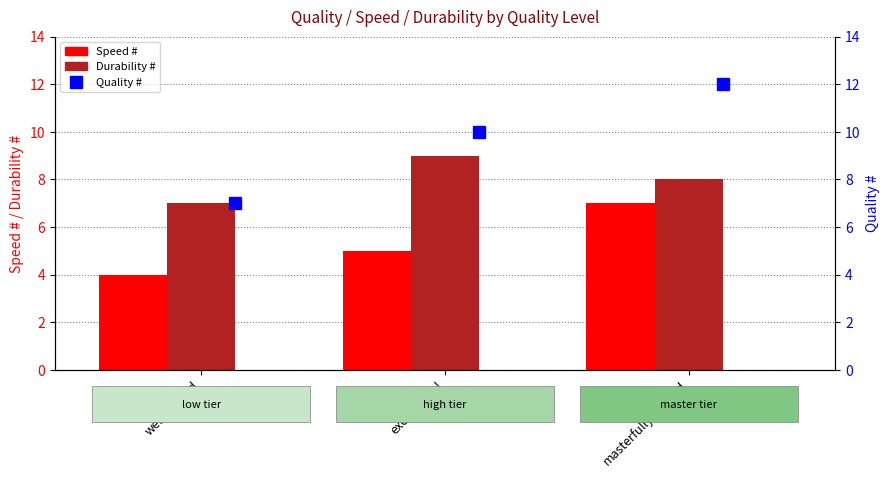

List the series in order of their overall mean, highest first.

Quality #, Durability #, Speed #